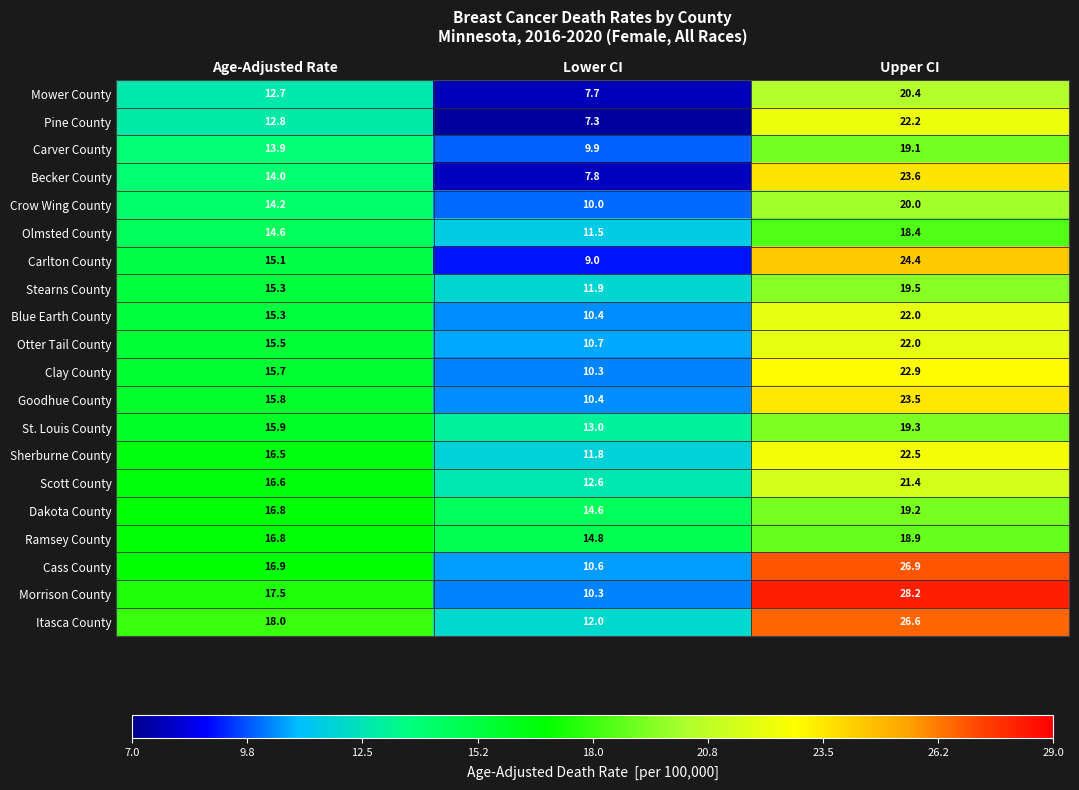

At which category is the sum across all series the highest?

Upper CI